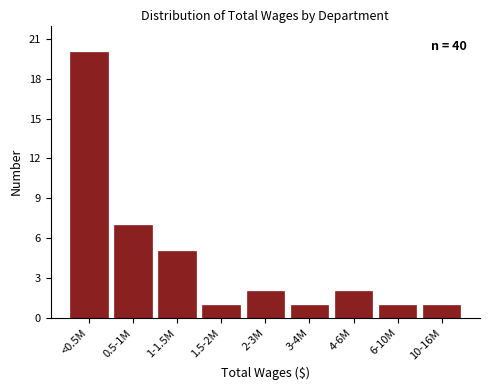

Reading left to right, what are all the values shown in this chart?

<0.5M=20	0.5-1M=7	1-1.5M=5	1.5-2M=1	2-3M=2	3-4M=1	4-6M=2	6-10M=1	10-16M=1